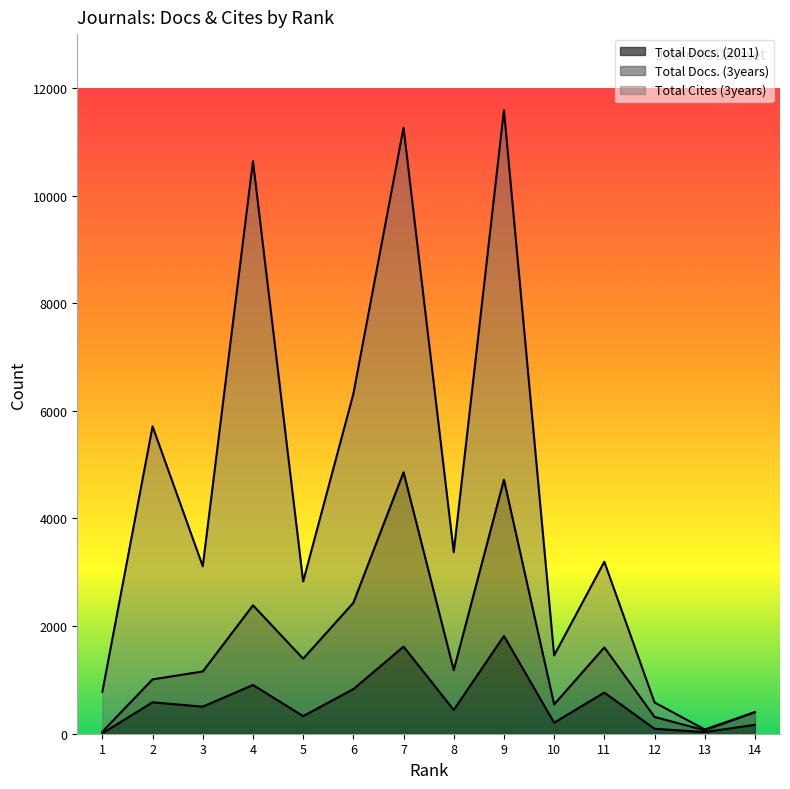

Which category has the lowest value across all series?

1